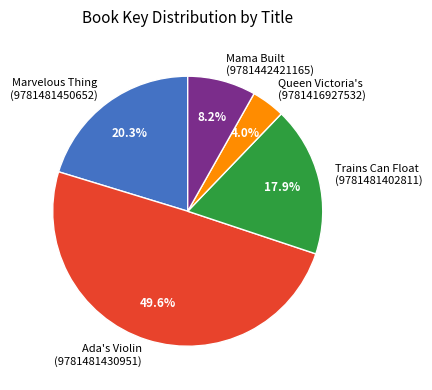

What percentage do Trains Can Float (9781481402811) and Mama Built (9781442421165) together represent?

26.1%